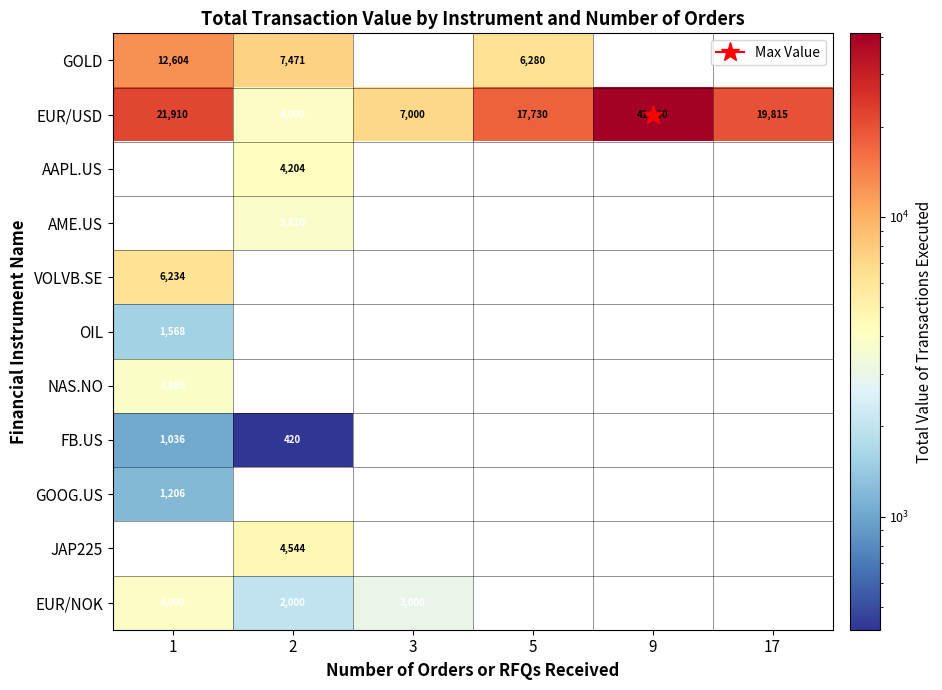

Which label corresponds to the largest value in the chart?

9